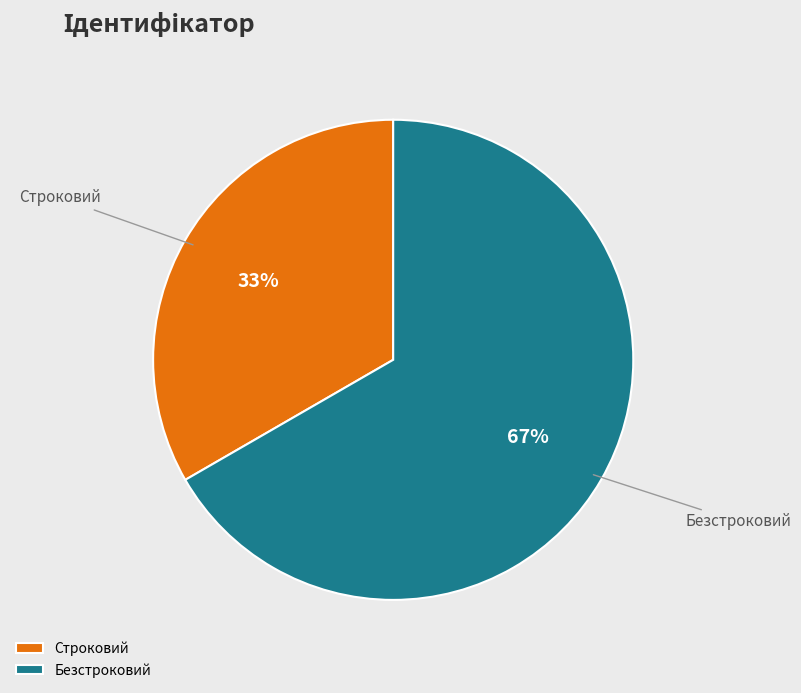

How many segments does this pie chart have?

2